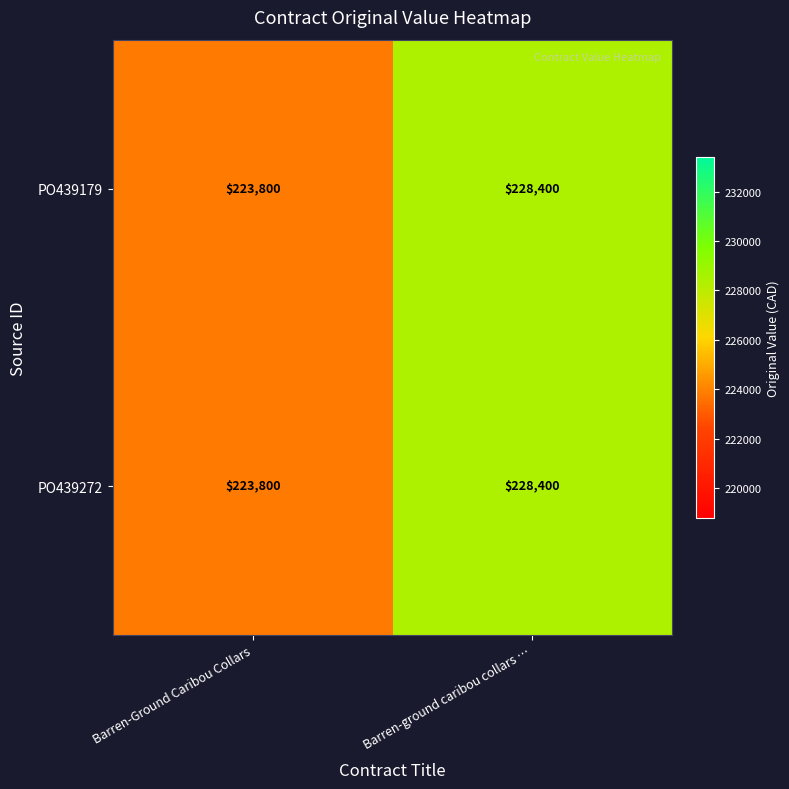

Is it true that PO439272 equals 297923 at Barren-Ground Caribou Collars?

False